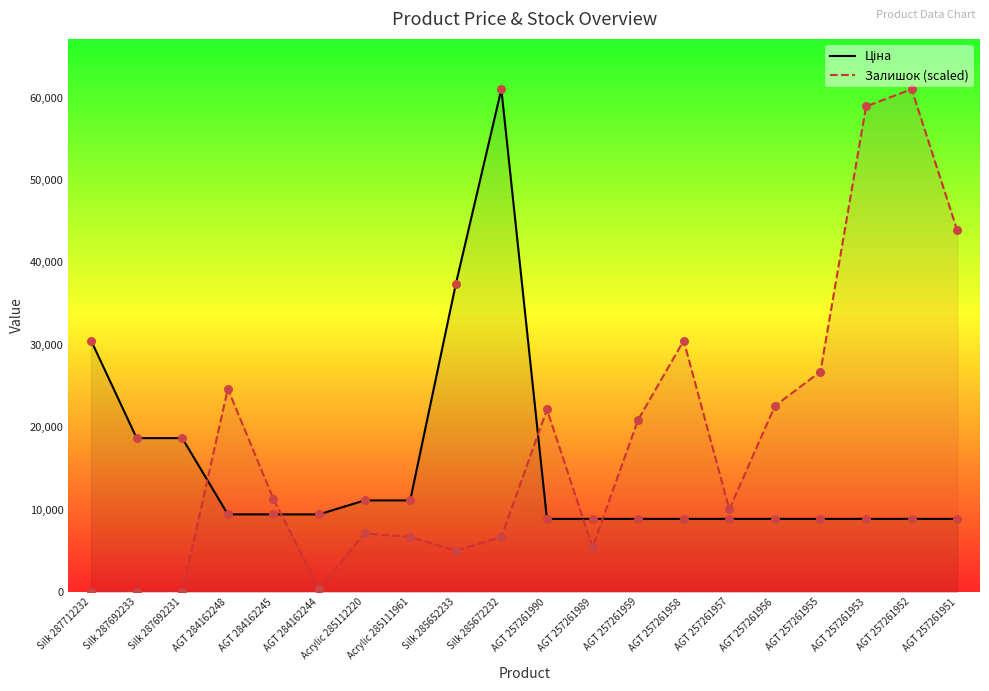

What are all the series names shown in the legend?

Ціна, Залишок (scaled)